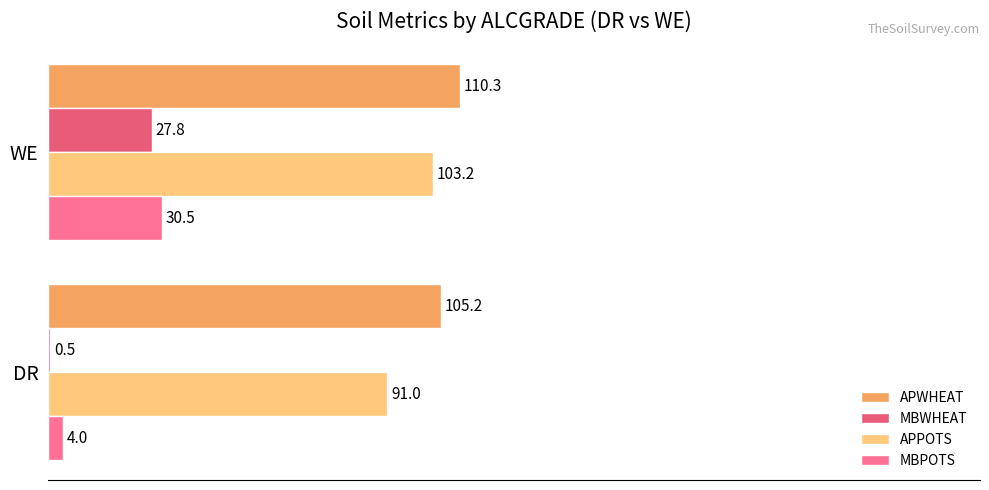

Which series has the largest total across all categories?

APWHEAT